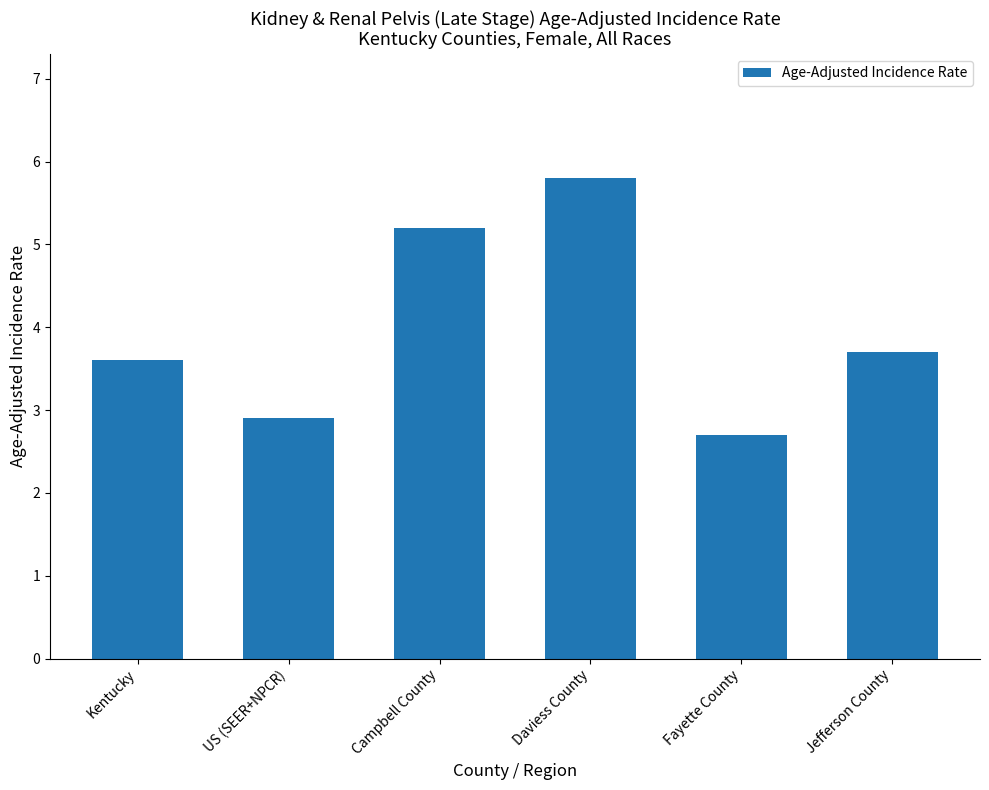

Reading right to left, extract all data points from this chart.

3.7	2.7	5.8	5.2	2.9	3.6